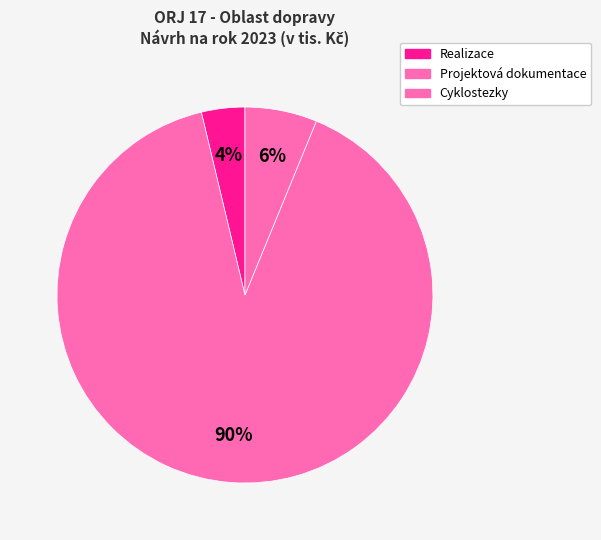

What is the largest slice in the pie chart?

Projektová dokumentace